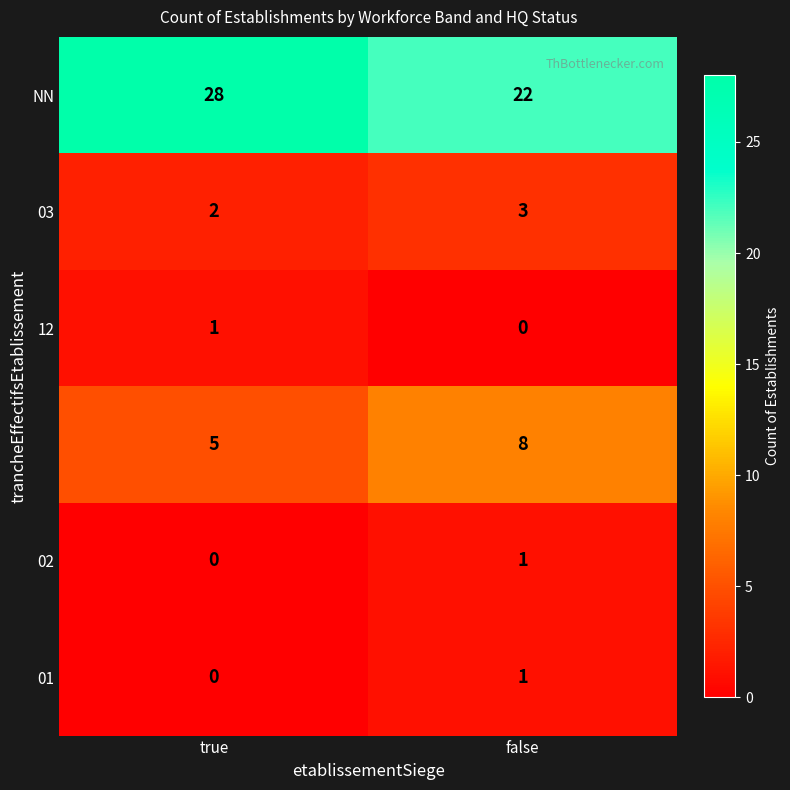

At which category does the chart reach its peak across all series?

true